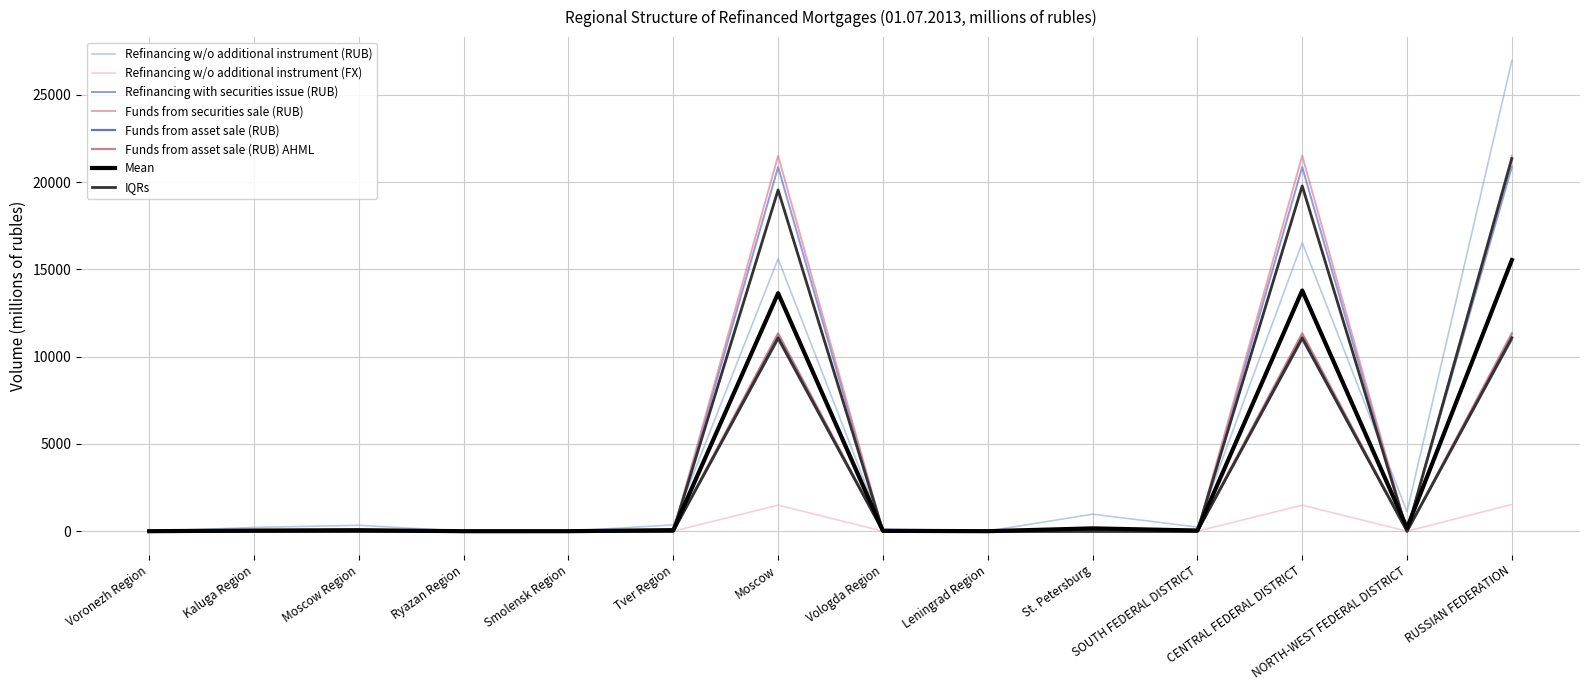

How many lines are shown in the chart?

6